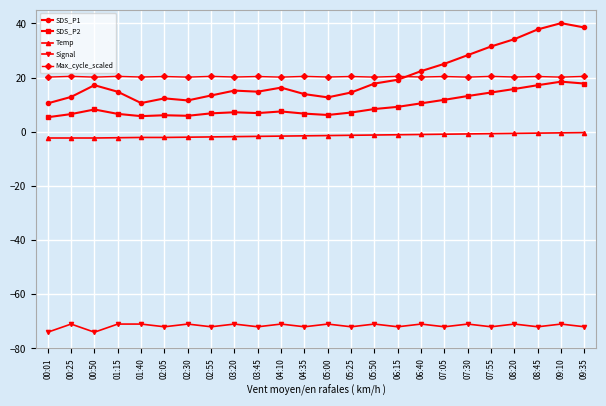

What is the difference between the maximum and minimum values in the Signal series?

3.0